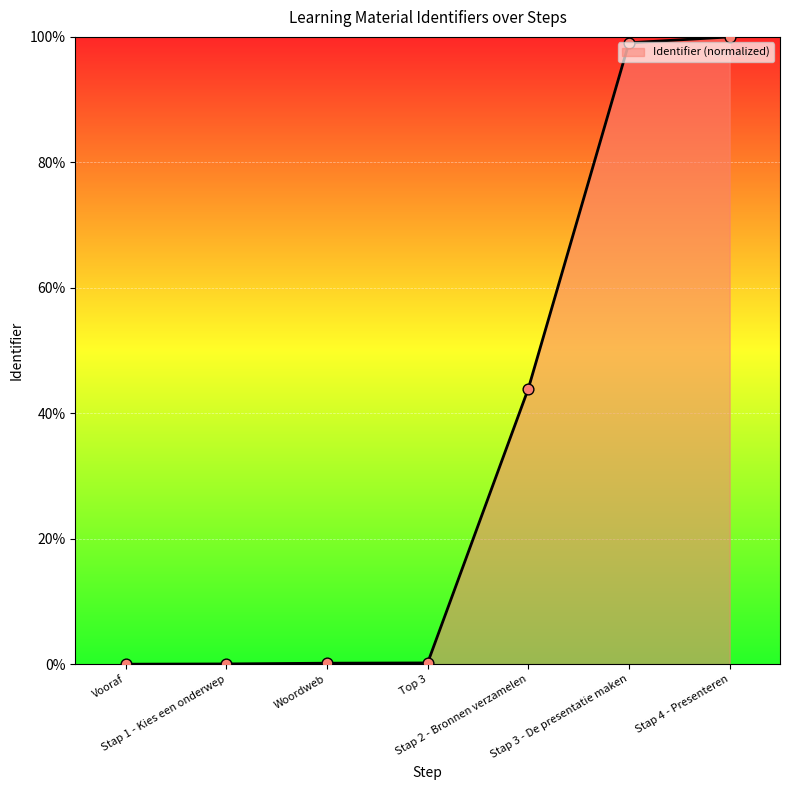

Which has a higher value, Stap 3 - De presentatie maken or Stap 2 - Bronnen verzamelen?

Stap 3 - De presentatie maken